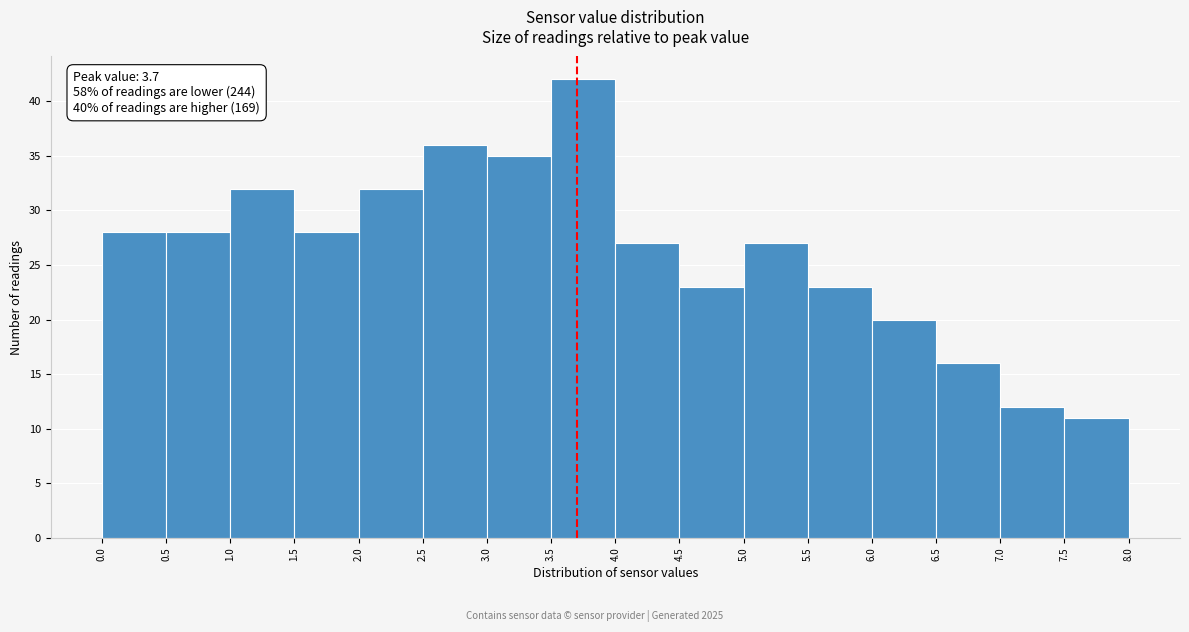

Which range on the x-axis has the tallest bar?

3.5 to 4.0